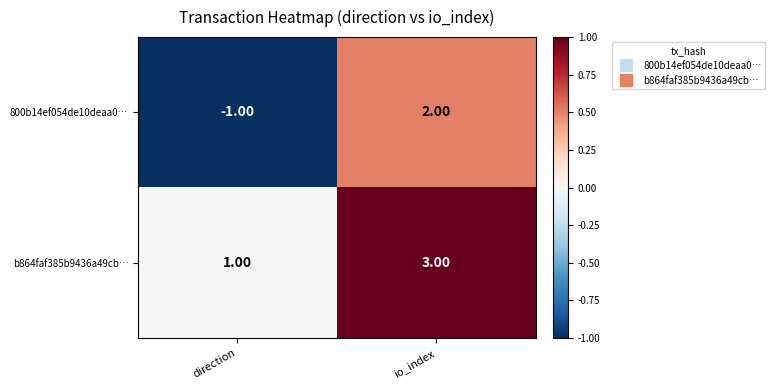

At which label is b864faf385b9436a49cb… closest to 2?

direction